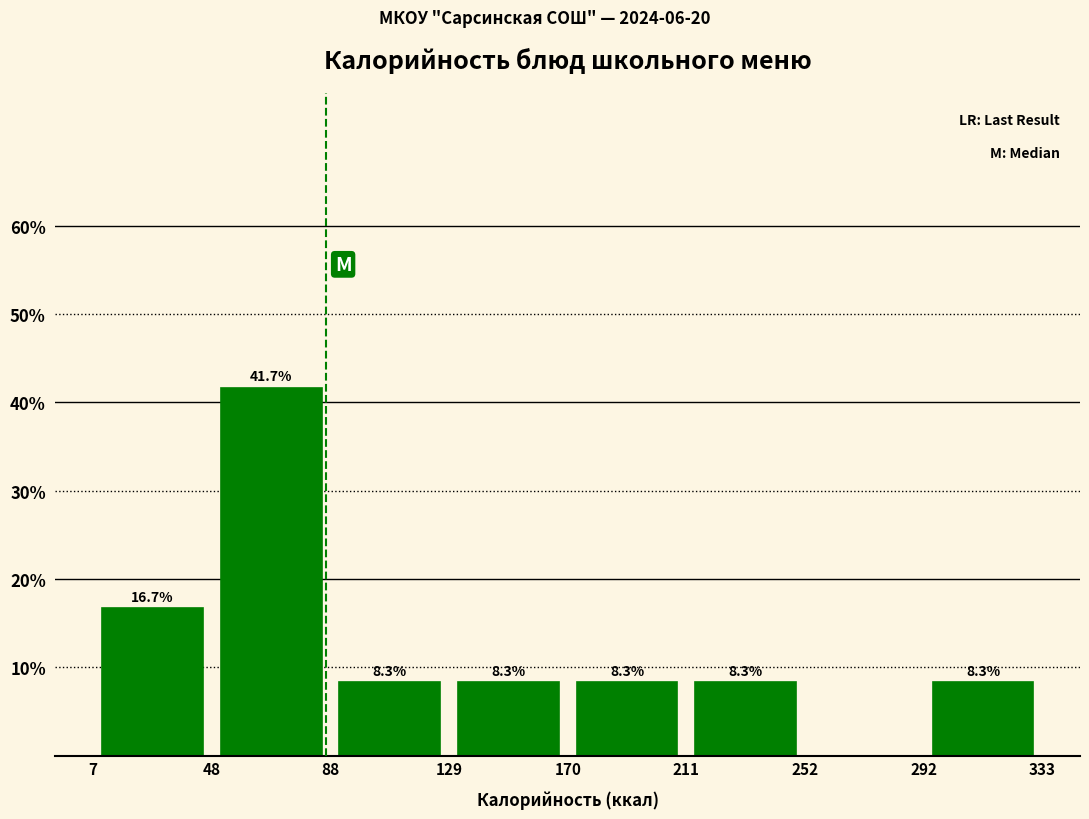

Which range on the x-axis has the tallest bar?

48 to 88